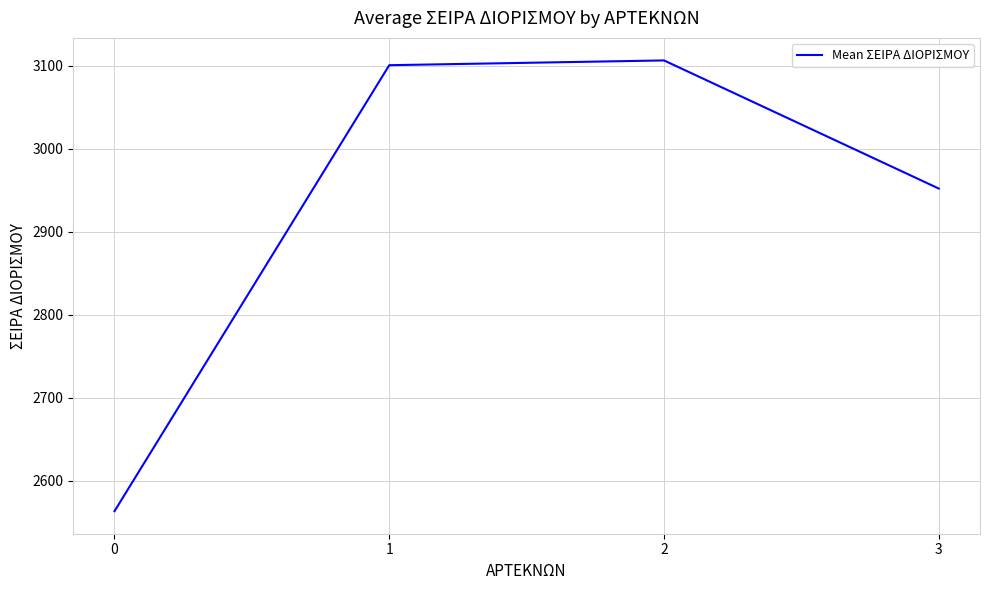

True or false: there are more than 1 points higher than both neighbors.

False